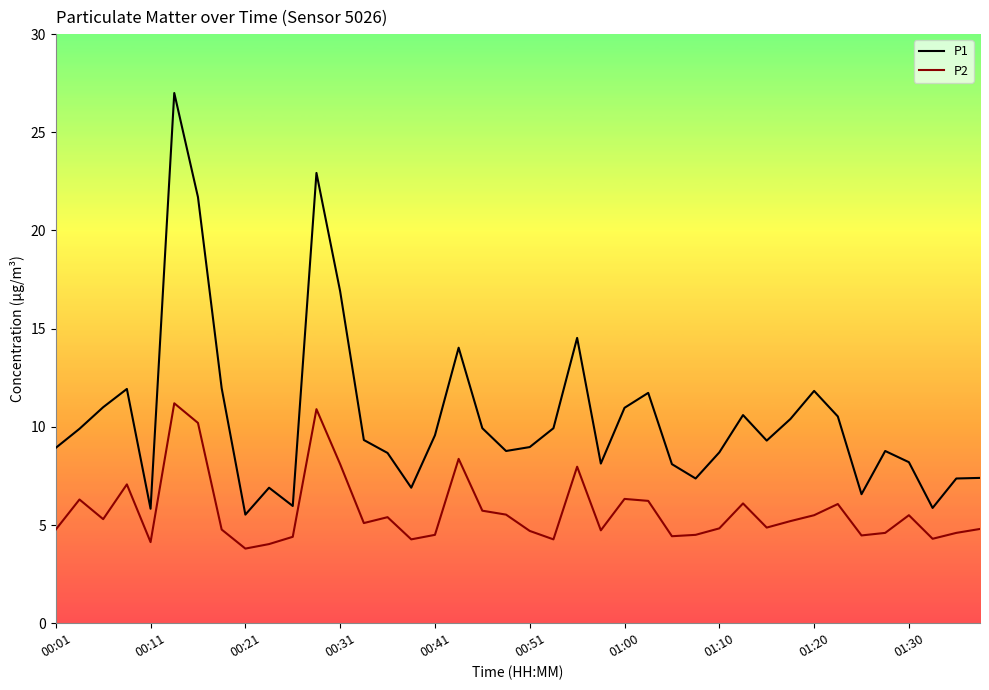

How many lines are shown in the chart?

2